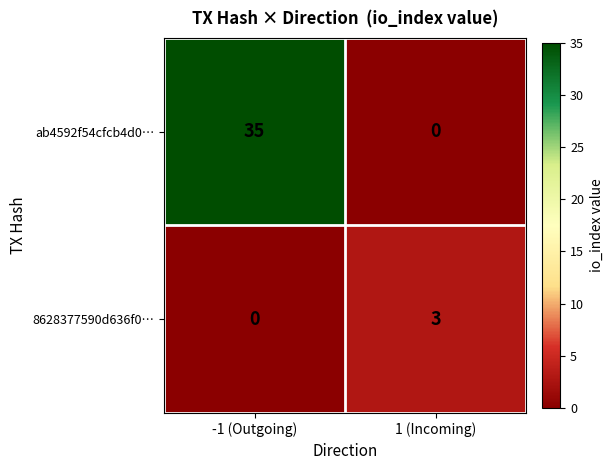

How many data points does each series have?

2